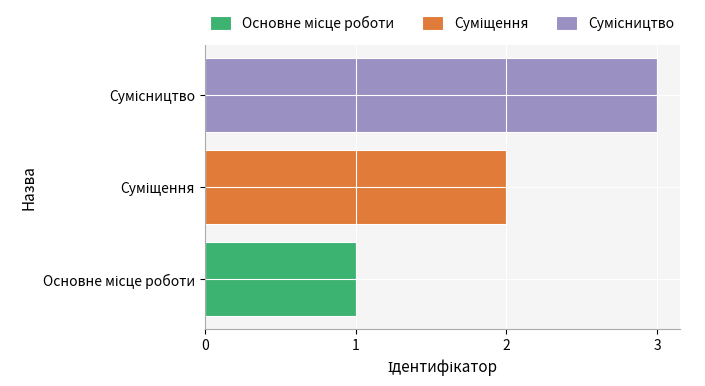

What is the maximum value shown in the chart?

3